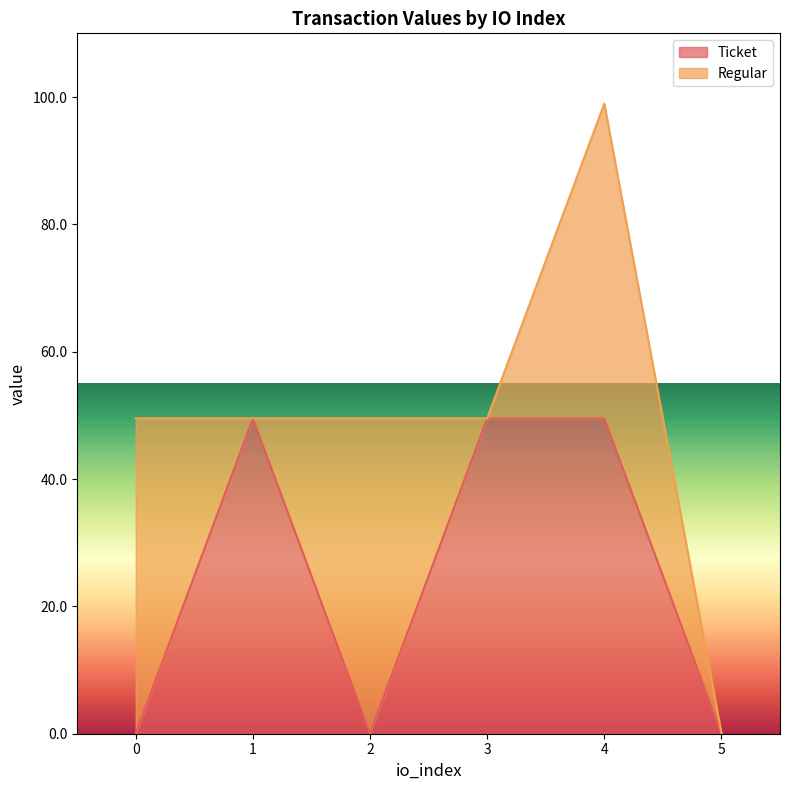

What is the approximate value at 0?

0.1